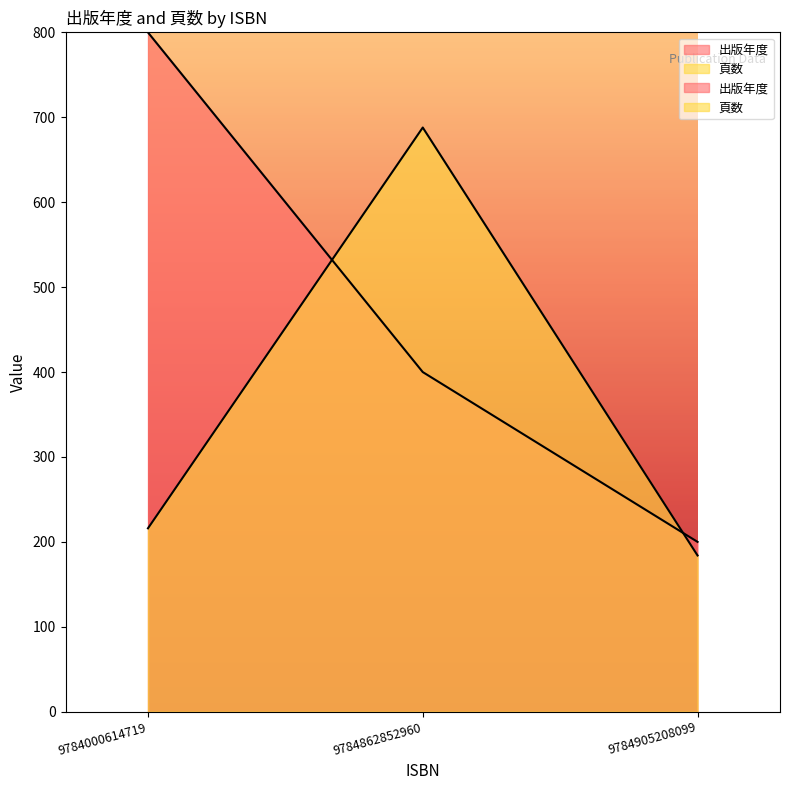

Between 9784000614719 and 9784862852960, which series saw the biggest shift?

頁数